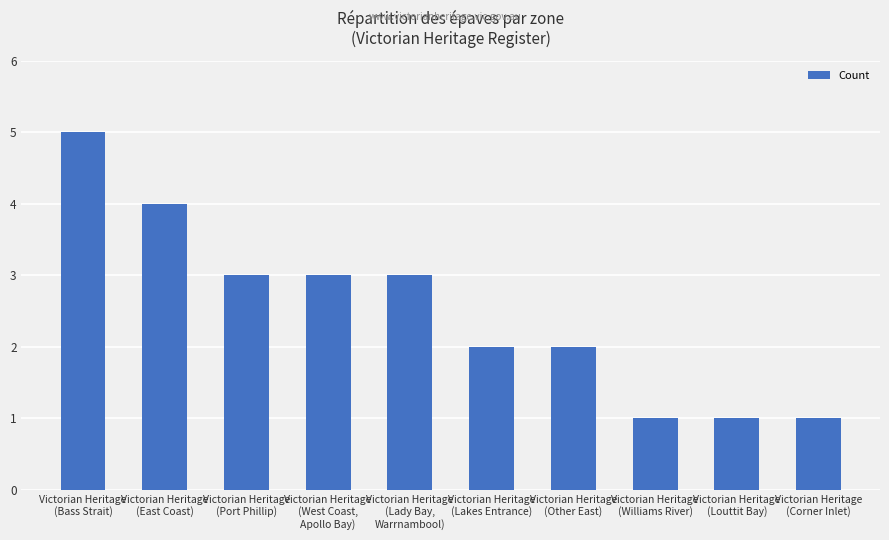

What is the difference between the maximum and second lowest values?

4